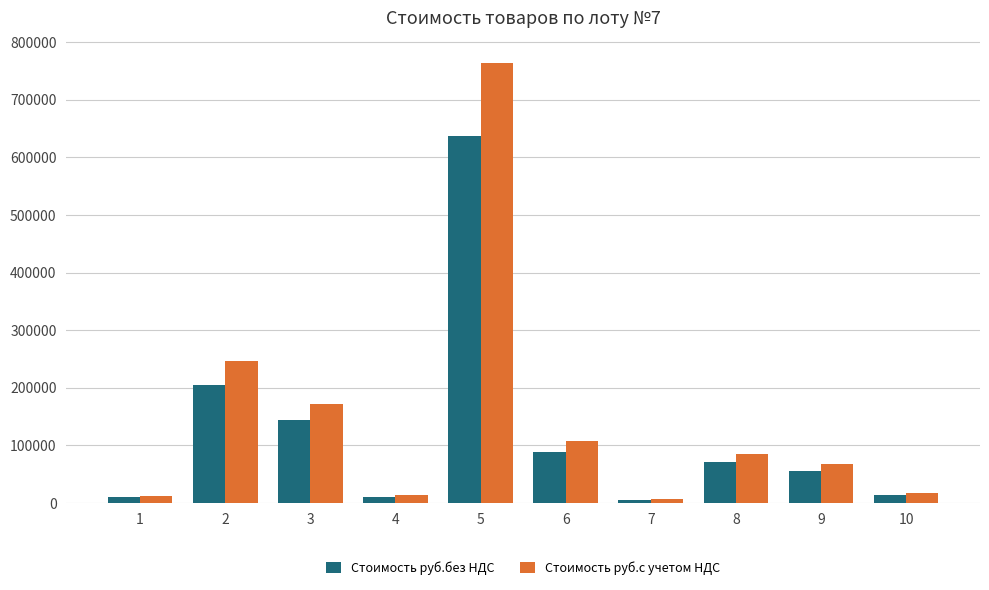

Count the number of categories in the chart.

10